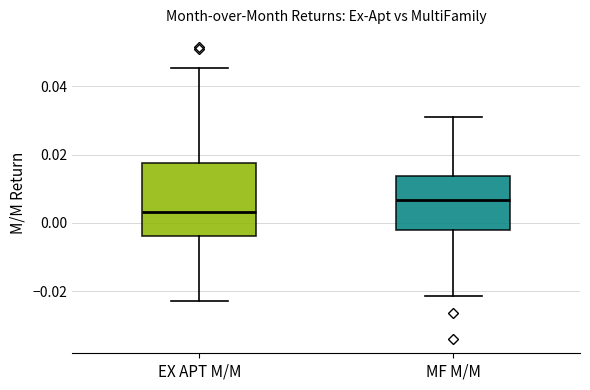

Comparing the boxes themselves (not the whiskers), which one is the tallest?

EX APT M/M